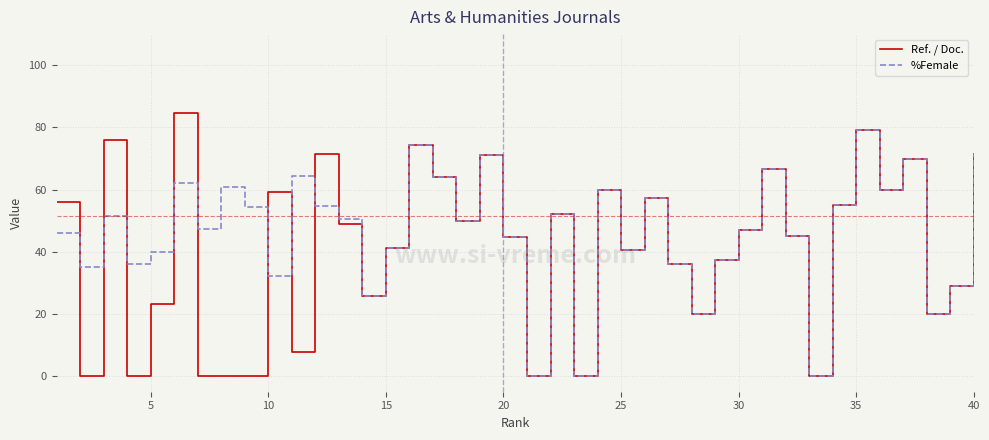

Rank the series by their maximum value, from highest to lowest.

Ref. / Doc., %Female